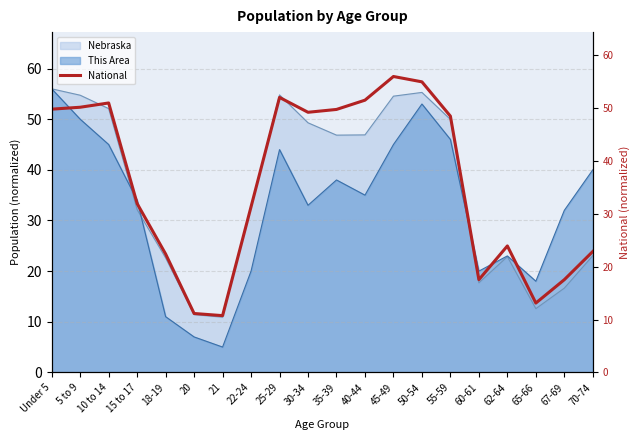

Reading left to right, what are all the values shown in this chart?

49.8	50.2	51.0	31.9	22.4	11.1	10.7	31.3	52.0	49.2	49.8	51.5	56.0	55.0	48.5	17.5	23.9	13.1	17.5	22.9